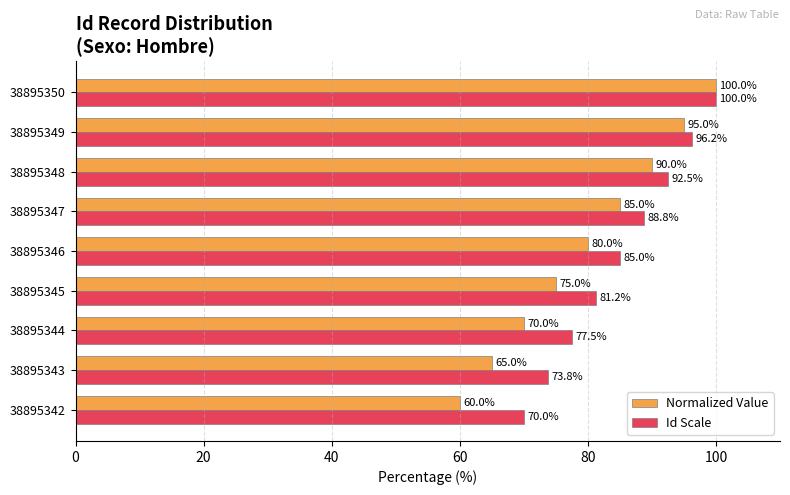

True or false: Normalized Value has a value of 100.3 at 38895342.

False